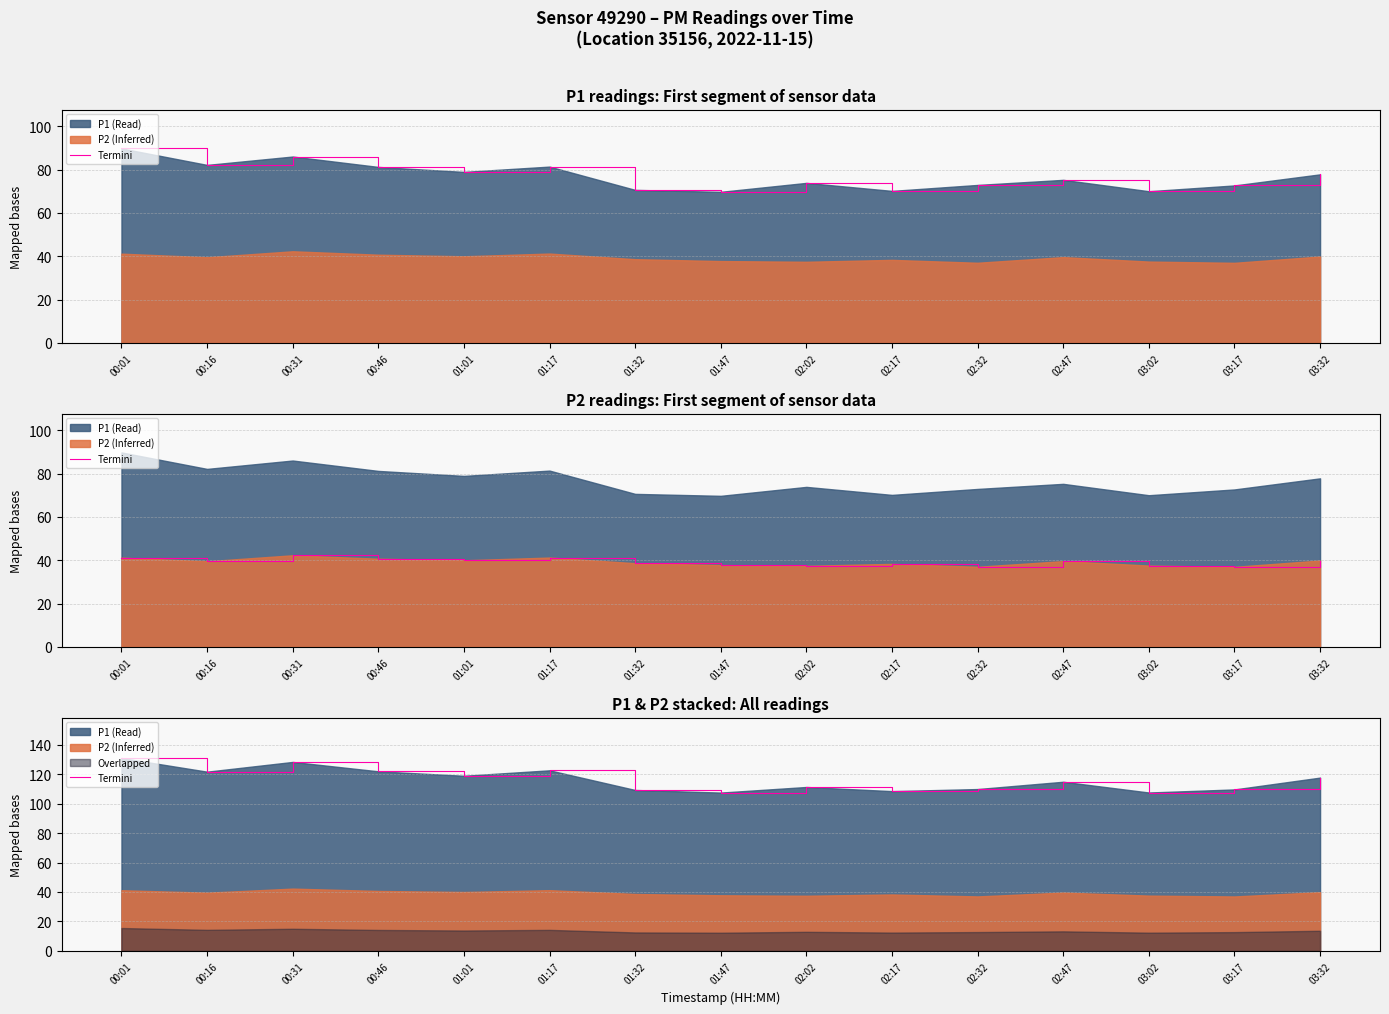

What is the change in value from 02:17 to 02:32?

+1.4